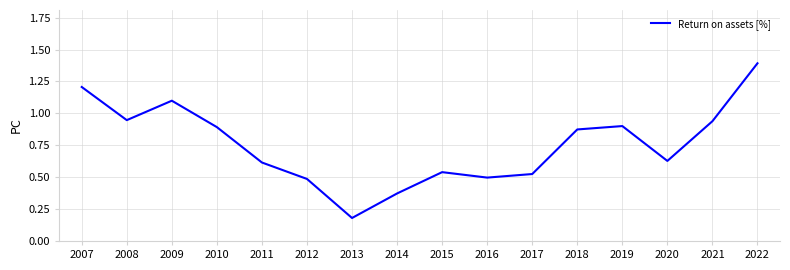

Which has a higher value, 2019 or 2011?

2019